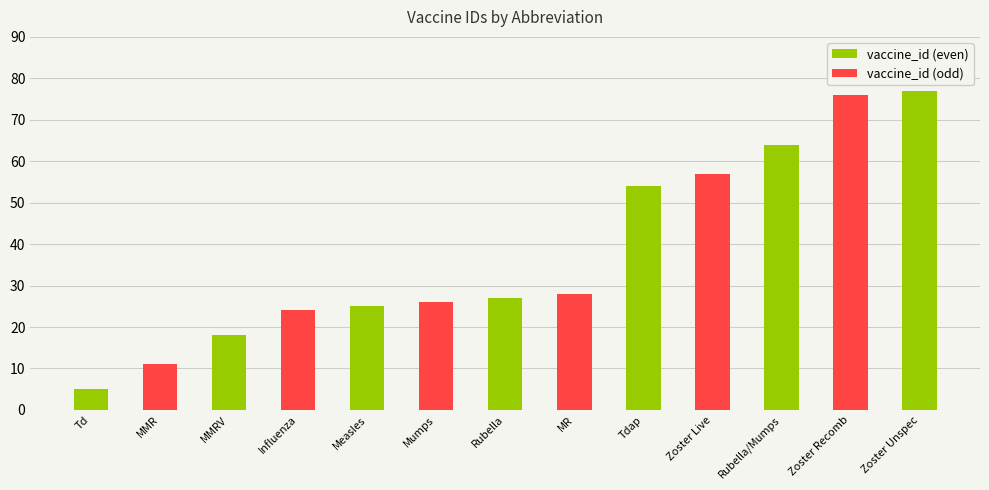

Which category has the highest value across all series?

Zoster Unspec